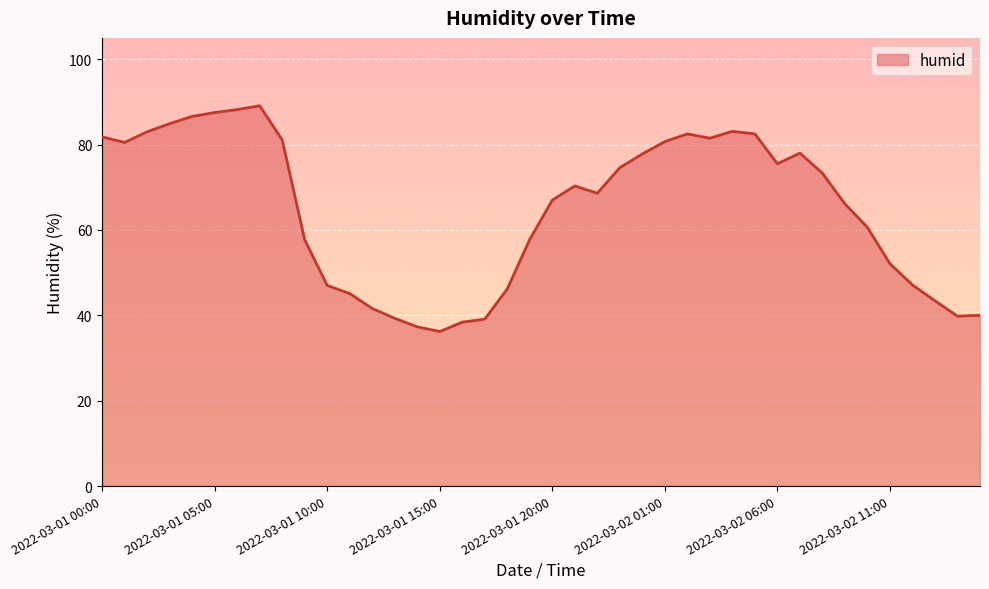

What is the minimum value shown in the chart?

36.2